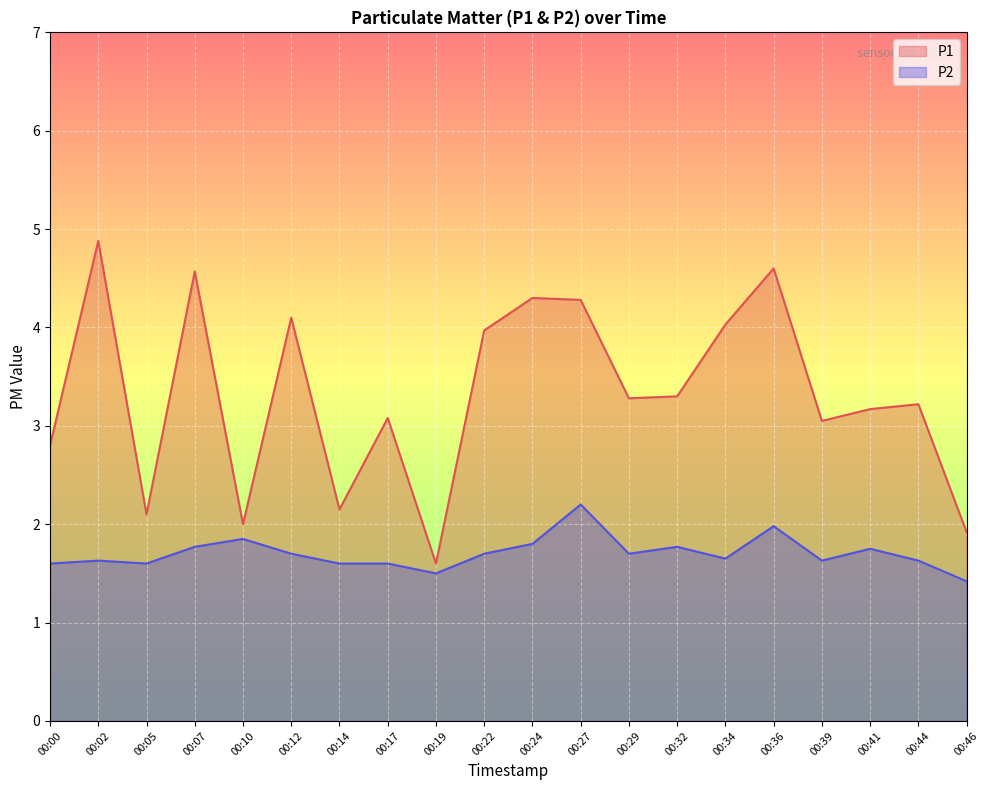

At which label does P1 reach its peak?

00:02